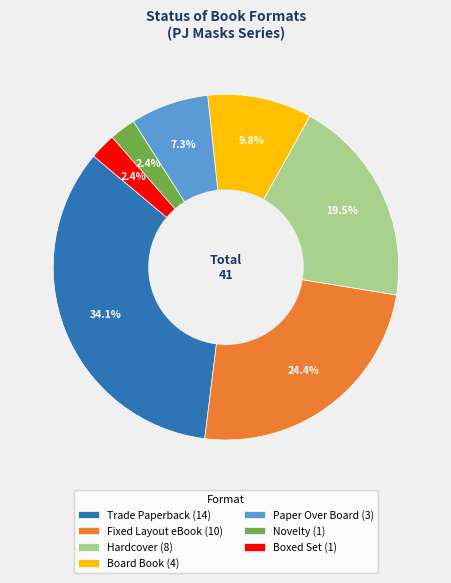

How many slices are in this pie chart?

7